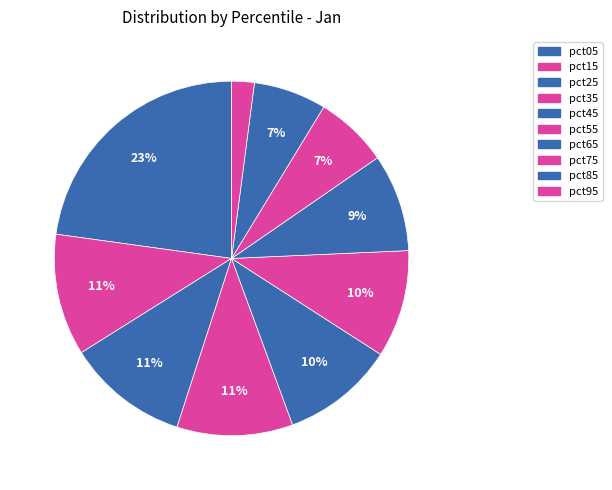

To the nearest percent, what is the combined percentage of pct15 and pct35?

22%